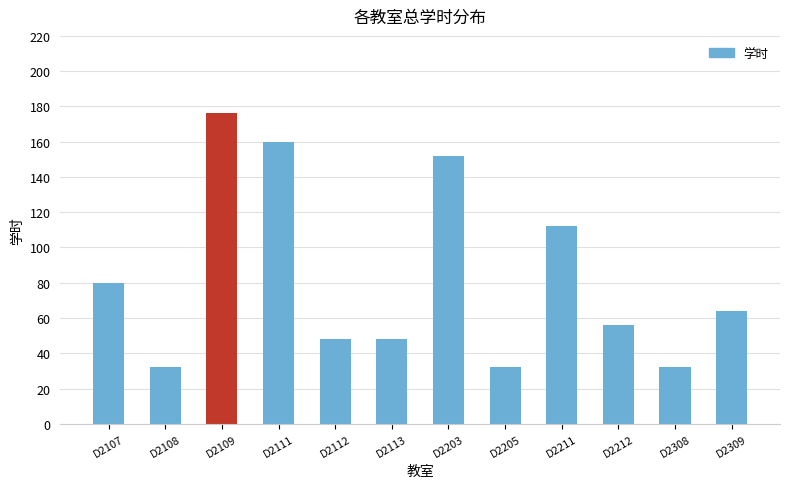

Reading left to right, list all the values displayed in this chart.

80	32	176	160	48	48	152	32	112	56	32	64